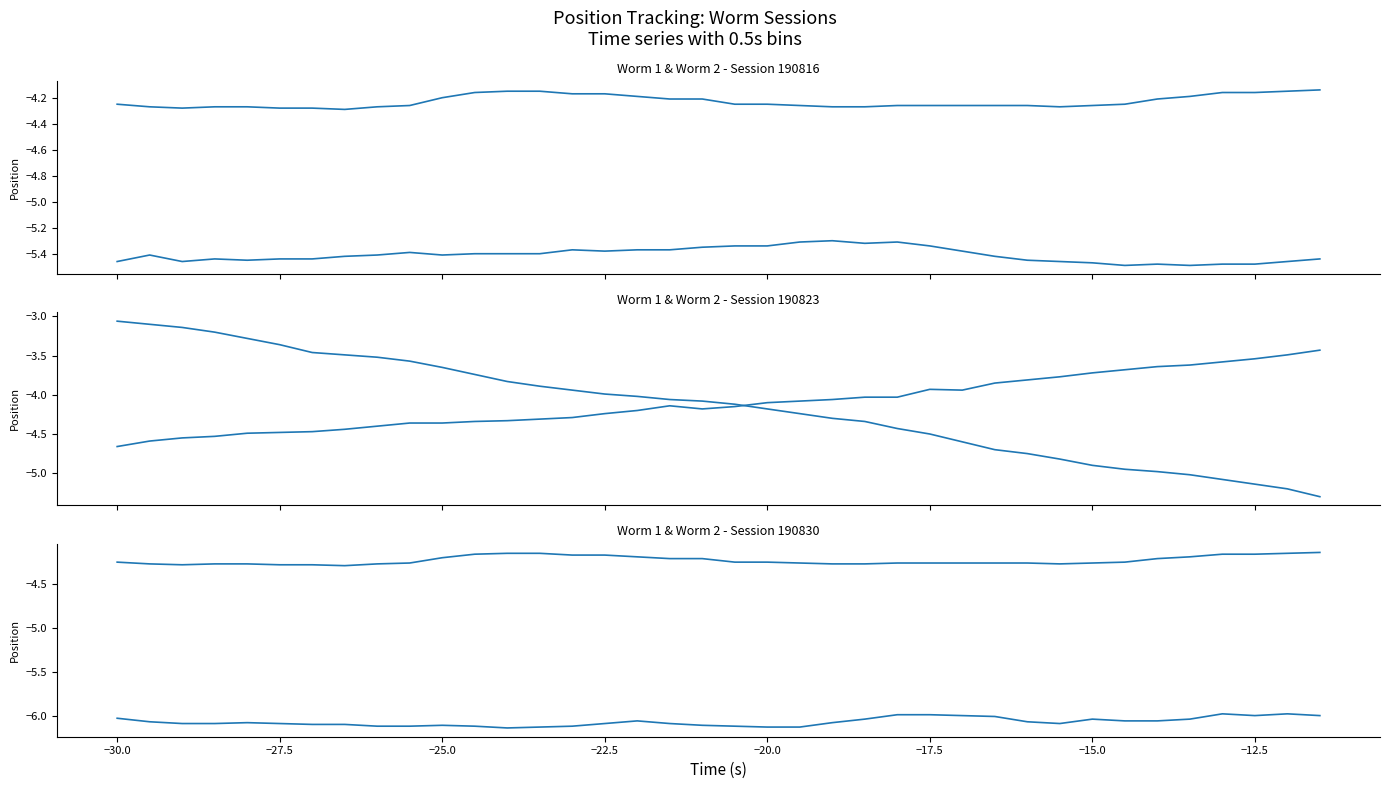

What is the maximum value shown in the chart?

-3.1